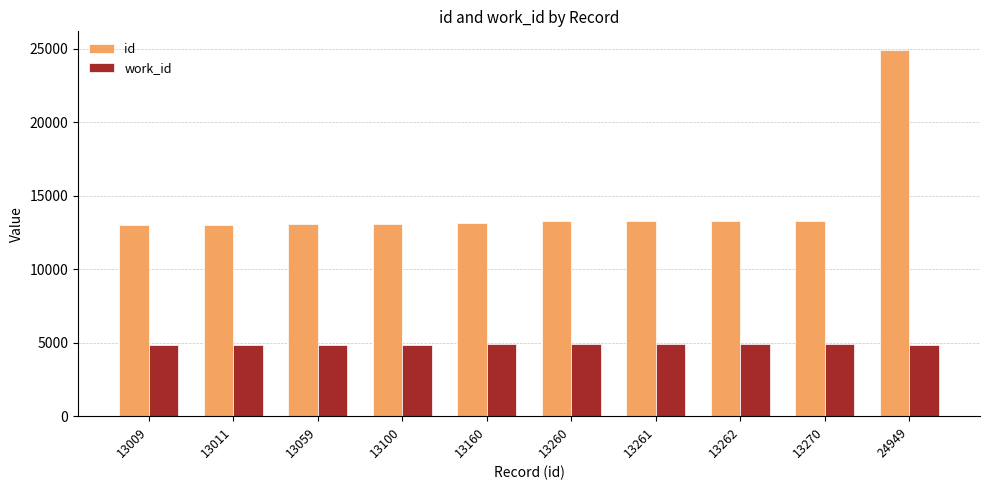

Which series has the widest spread of values?

id